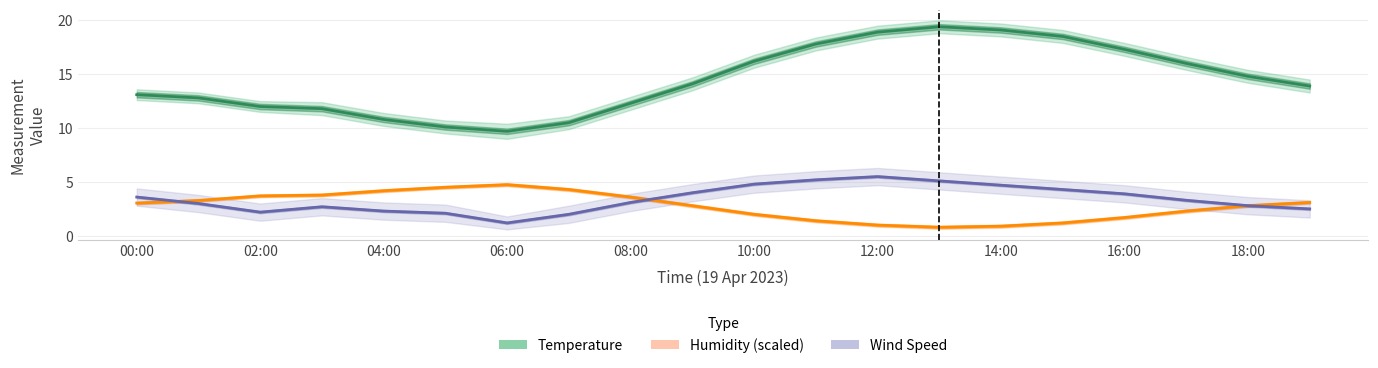

What is the label of the 5th point from the right?

15